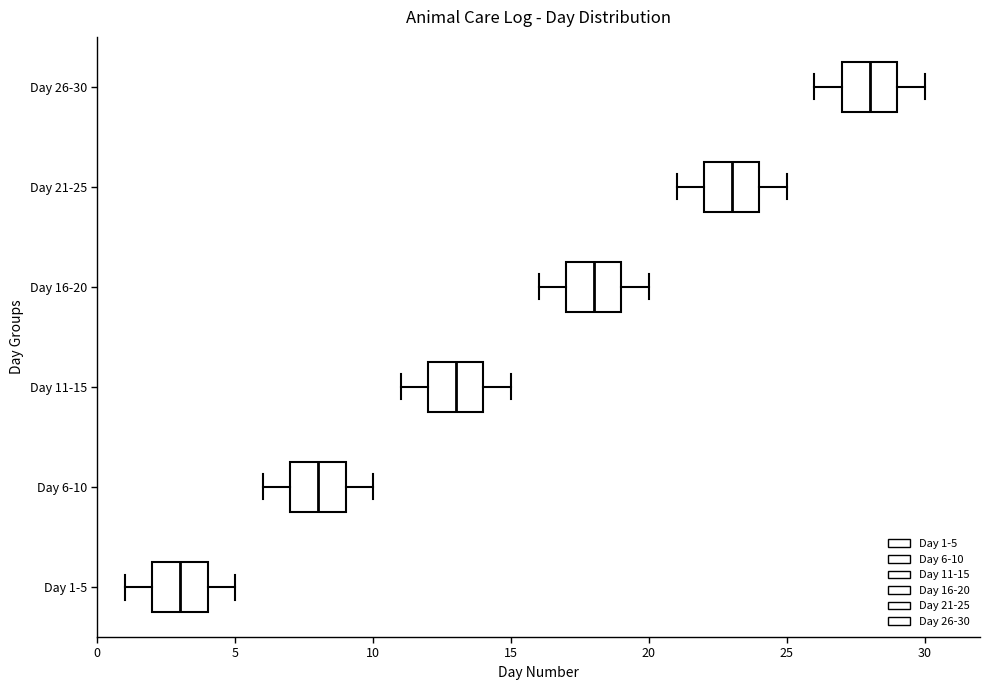

Reading bottom to top, transcribe this box plot: for each box, give where its median line is, the range the box spans, and where its two whiskers end, as read against the x-axis. The values are not printed on the chart, so give them approximately, as read against the axis.

Day 1-5: median 3, box 2 to 4, whiskers 1 to 5
Day 6-10: median 8, box 7 to 9, whiskers 6 to 10
Day 11-15: median 13, box 12 to 14, whiskers 11 to 15
Day 16-20: median 18, box 17 to 19, whiskers 16 to 20
Day 21-25: median 23, box 22 to 24, whiskers 21 to 25
Day 26-30: median 28, box 27 to 29, whiskers 26 to 30